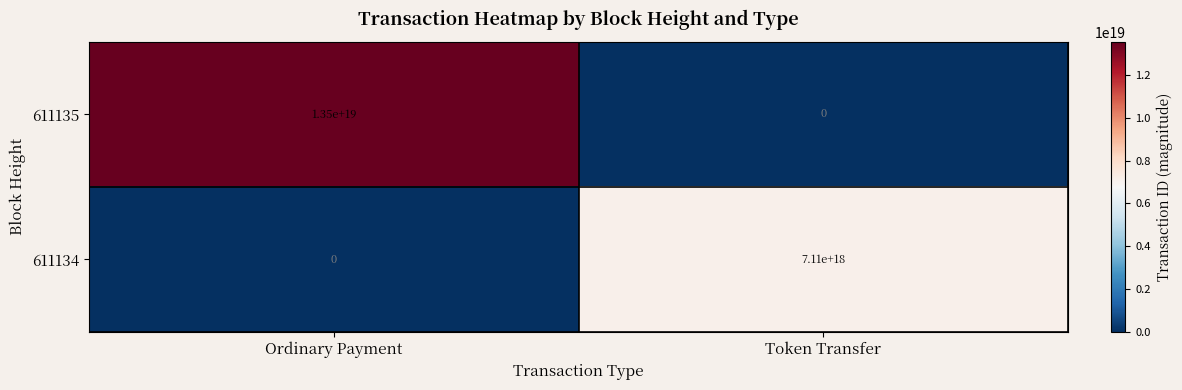

How many values in the 611134 series are below 7110000000000000000?

1